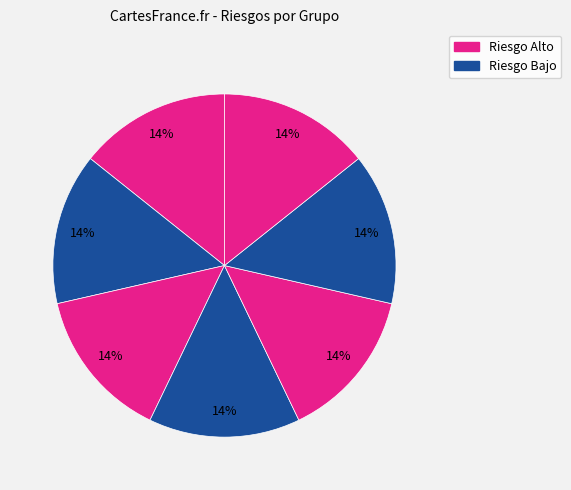

Count the number of slices in the pie.

7